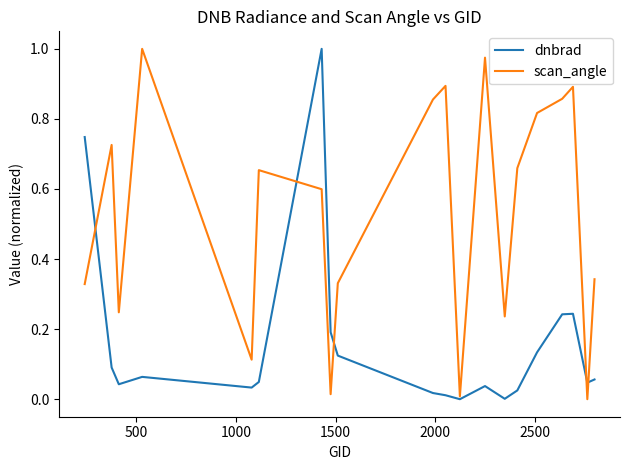

True or false: dnbrad and scan_angle cross at least once.

True